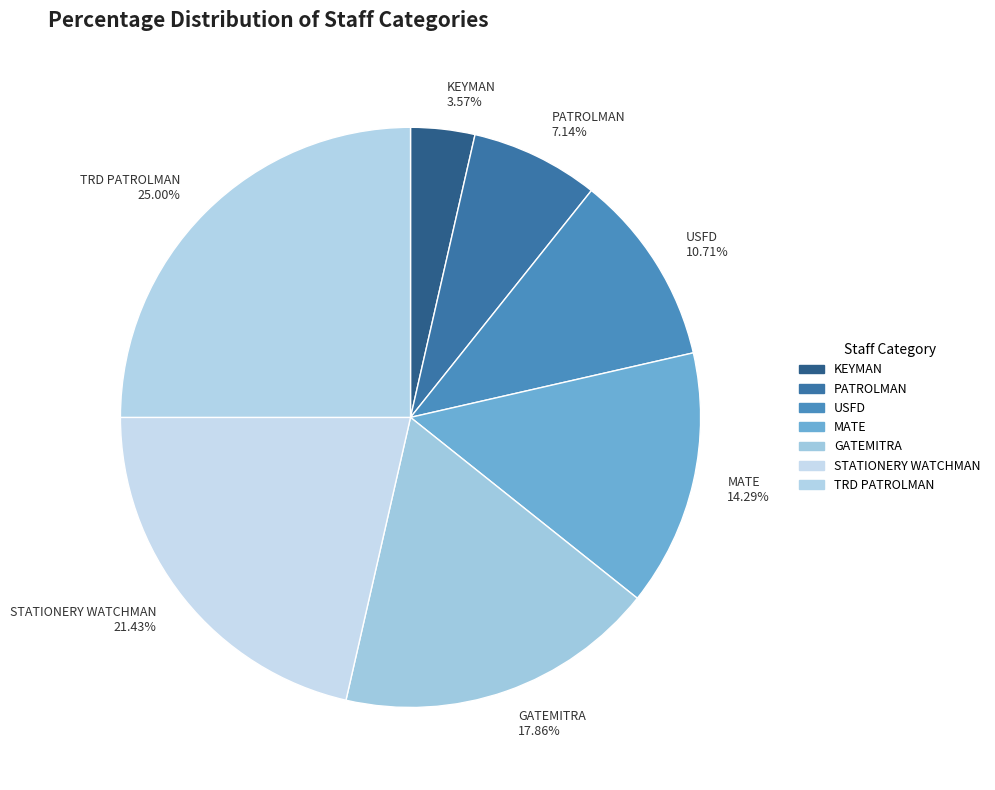

To the nearest percent, what is the difference between the largest and smallest slice percentages?

21%